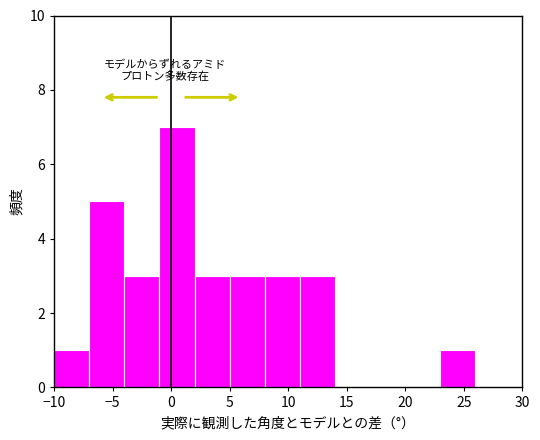

Reading left to right, list every bar in this chart as the range it spans on the x-axis followed by its height. The values are not printed on the chart, so give them approximately, as read against the axis.

-10 to -7: 1
-7 to -4: 5
-4 to -1: 3
-1 to 2: 7
2 to 5: 3
5 to 8: 3
8 to 11: 3
11 to 14: 3
14 to 17: 0
17 to 20: 0
20 to 23: 0
23 to 26: 1
26 to 29: 0